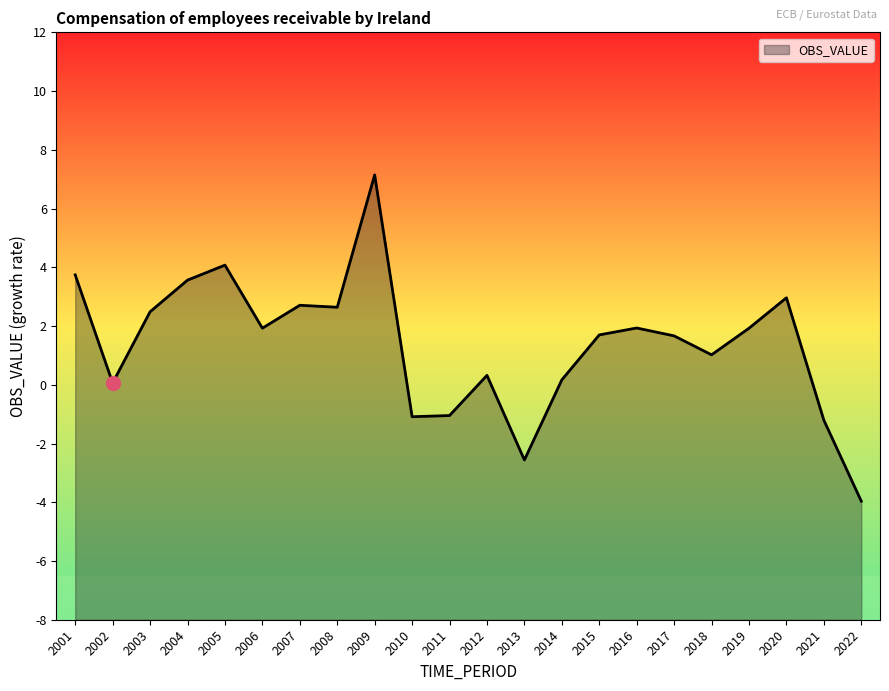

How many negative values are there?

5